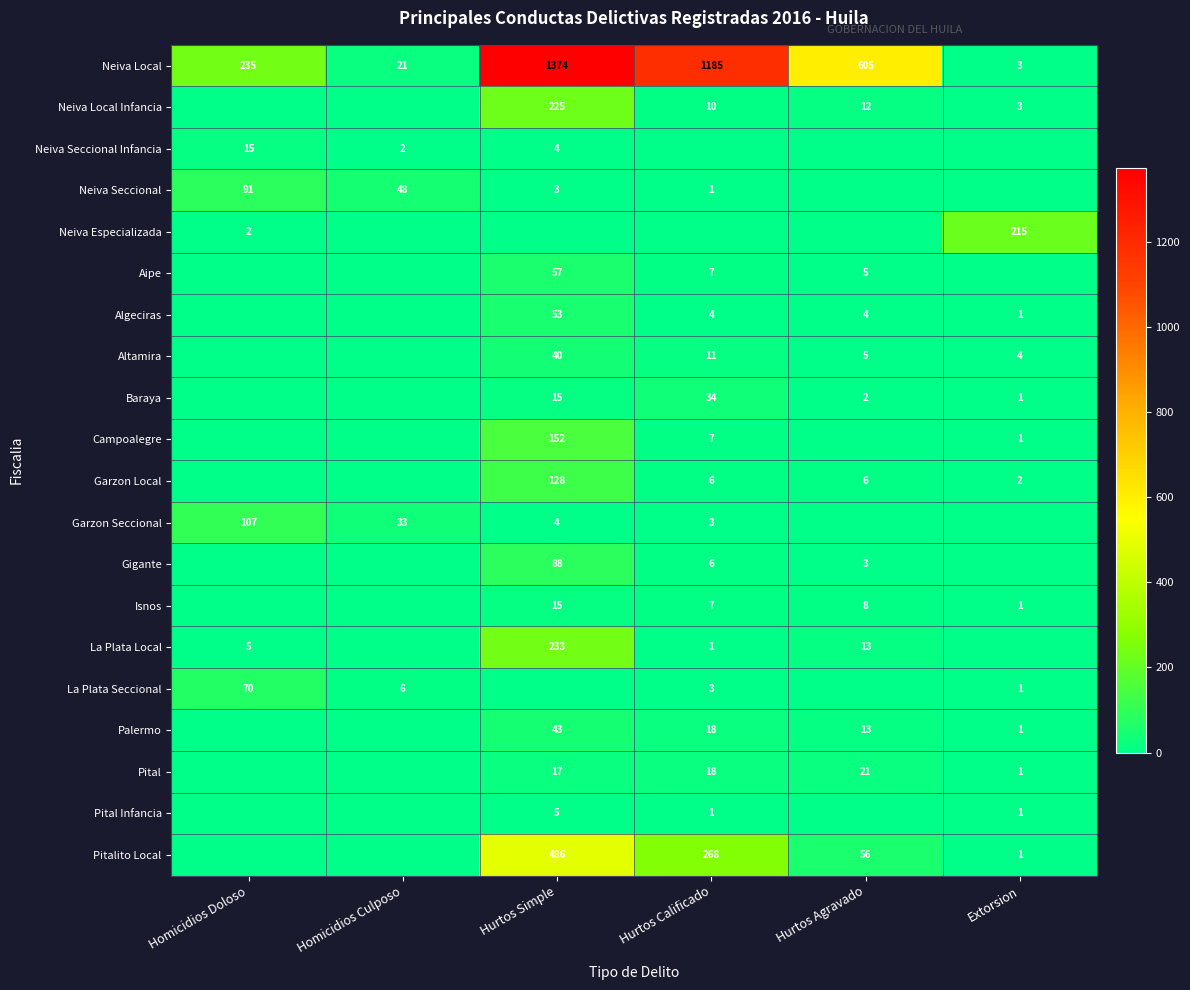

At which category is the sum across all series the highest?

Hurtos Simple